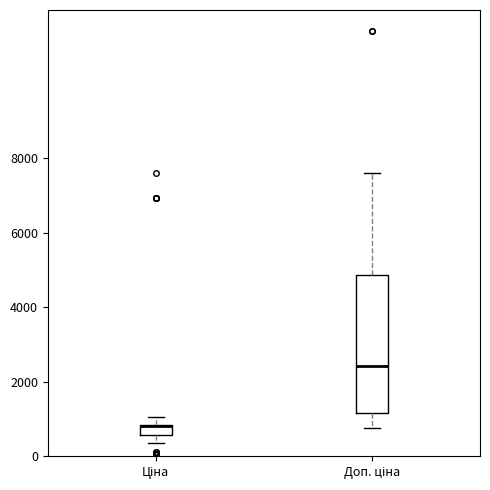

Comparing the boxes themselves (not the whiskers), which one is the tallest?

Доп. ціна